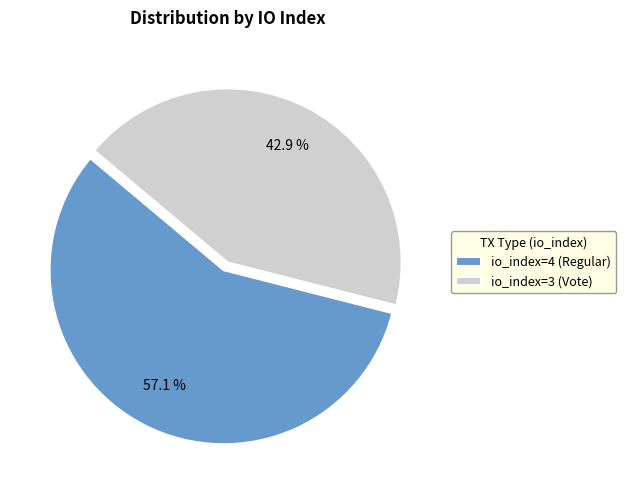

To the nearest percent, what is the difference between the io_index=3 (Vote) and io_index=4 (Regular) slice percentages?

14%